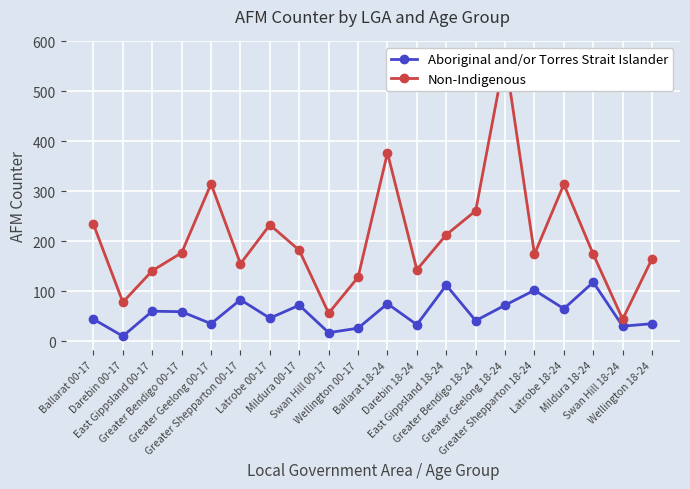

At which category does Non-Indigenous reach its first local peak?

Greater Geelong 00-17